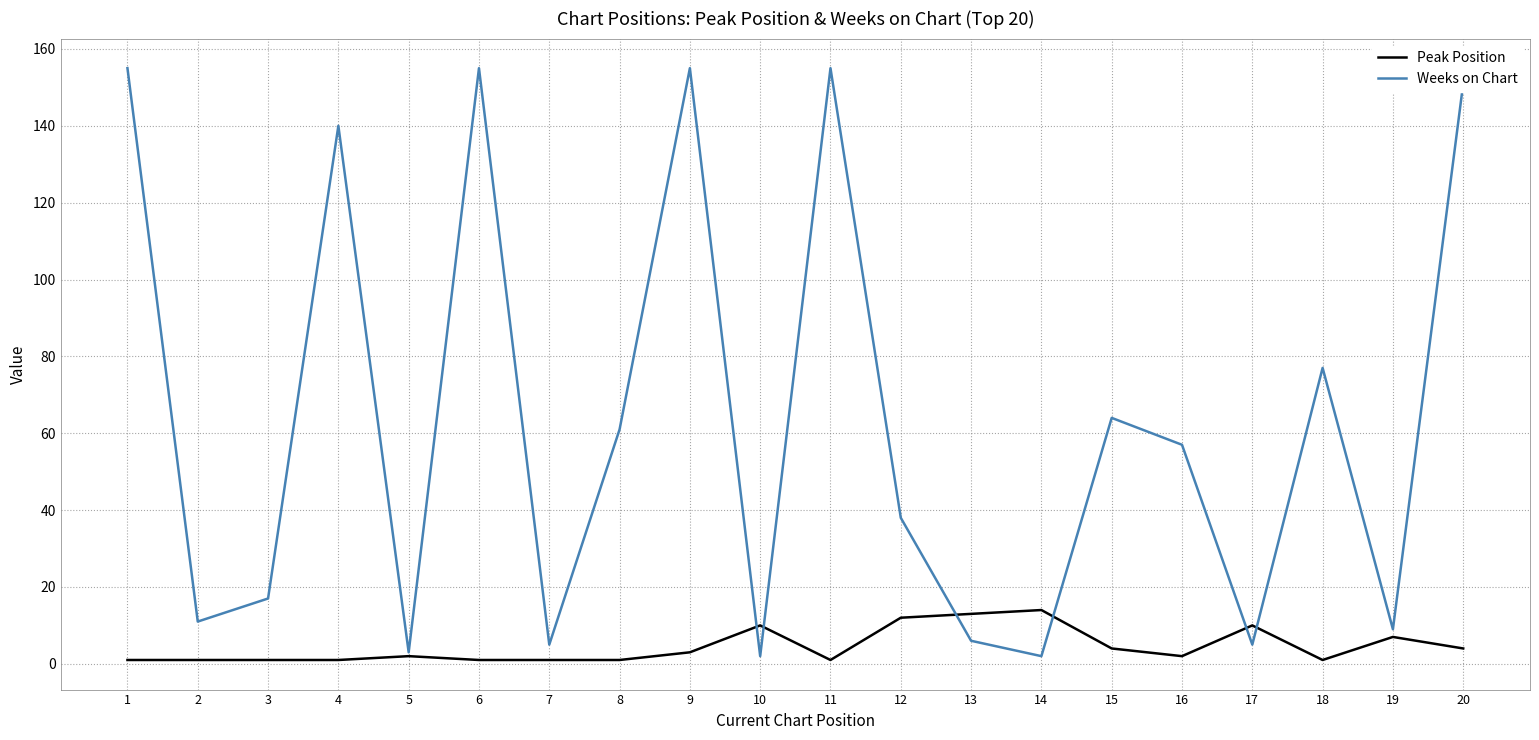

Which series has the widest spread of values?

Weeks on Chart